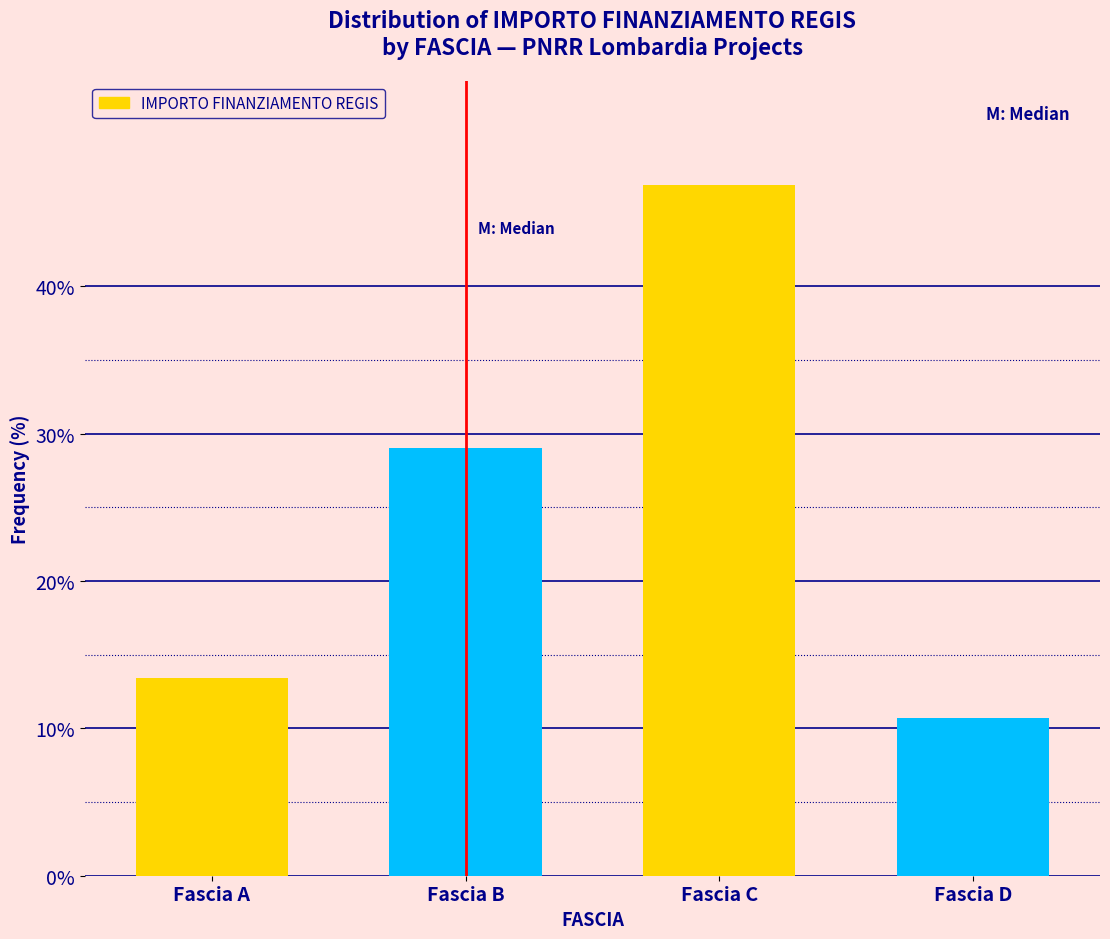

Reading left to right, list all the values displayed in this chart.

Fascia A=13.4	Fascia B=29.0	Fascia C=46.9	Fascia D=10.7